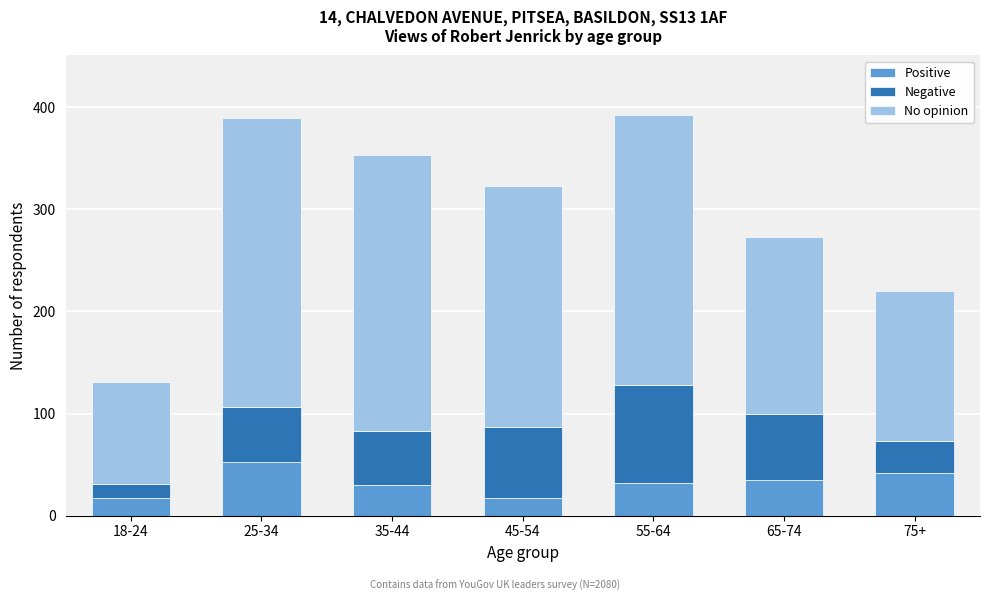

Reading left to right, what are the values for Positive?

17	53	30	17	32	35	42